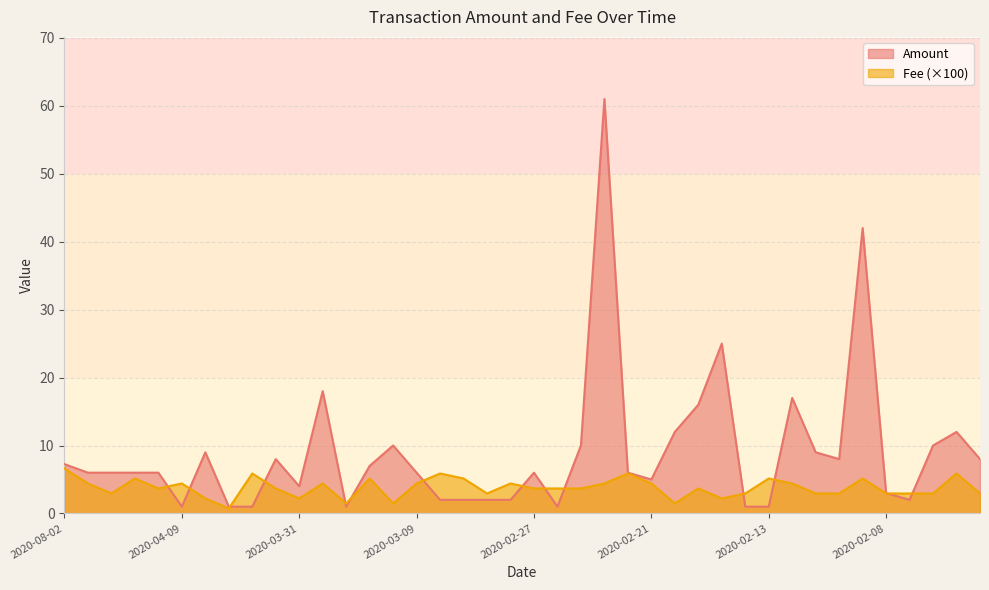

Reading left to right, extract all data points from this chart.

Amount: 7.3	6.0	6.0	6.0	6.0	1.0	9.0	1.0	1.0	8.0	4.0	18.0	1.0	7.0	10.0	6.0	2.0	2.0	2.0	2.0	6.0	1.0	10.0	61.0	6.0	5.0	12.0	16.0	25.0	1.0	1.0	17.0	9.0	8.0	42.0	3.0	2.0	10.0	12.0	8.0
Fee: 6.6	4.4	2.9	5.1	3.7	4.4	2.2	0.7	5.9	3.7	2.2	4.4	1.5	5.1	1.5	4.4	5.9	5.1	2.9	4.4	3.7	3.7	3.7	4.4	5.9	4.4	1.5	3.7	2.2	2.9	5.1	4.4	2.9	2.9	5.1	2.9	2.9	2.9	5.9	2.9